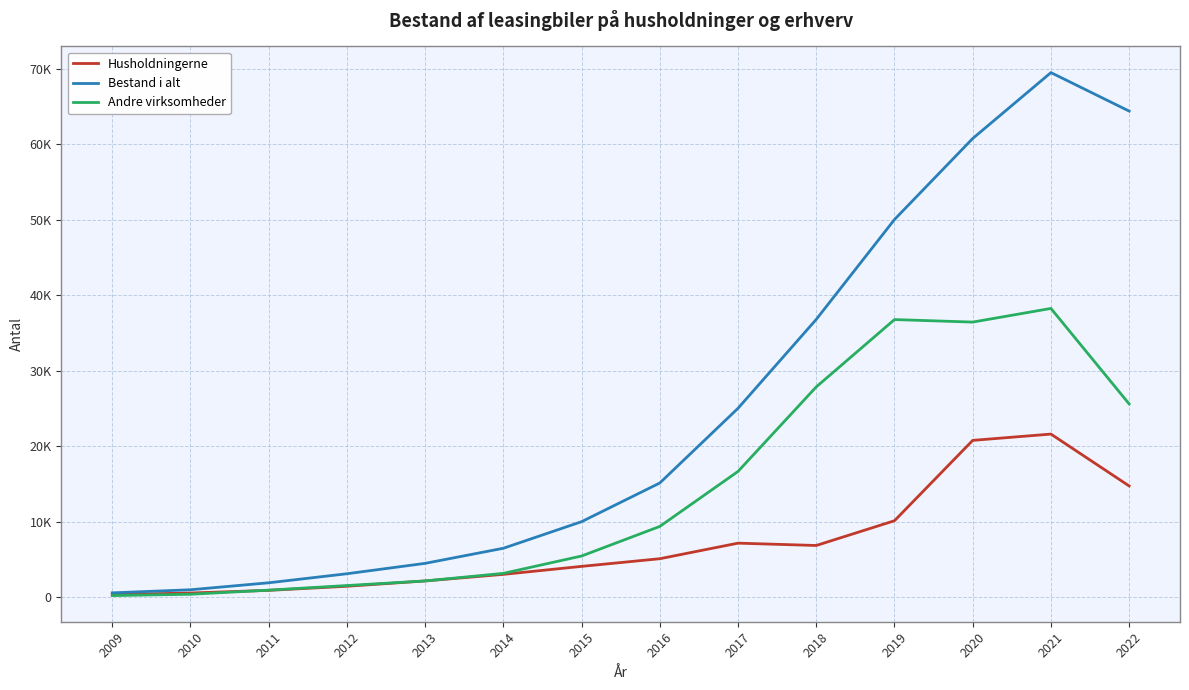

What is the average value of the Bestand i alt series?

24930